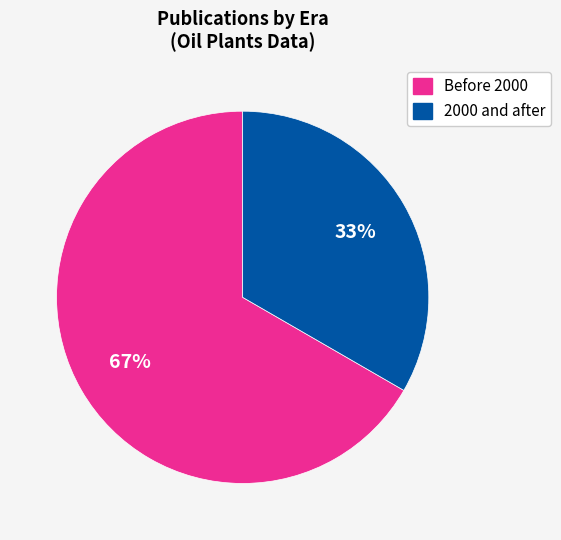

Count the number of slices in the pie.

2